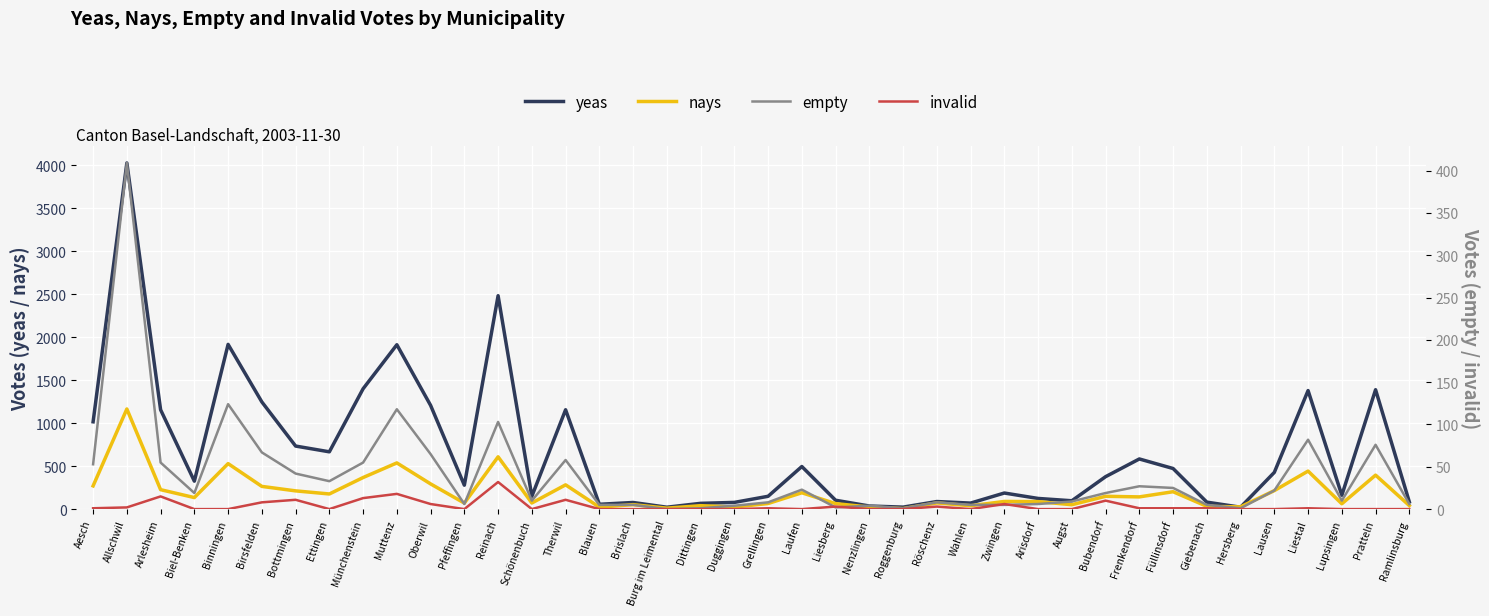

Which series has the largest range (max minus min)?

yeas